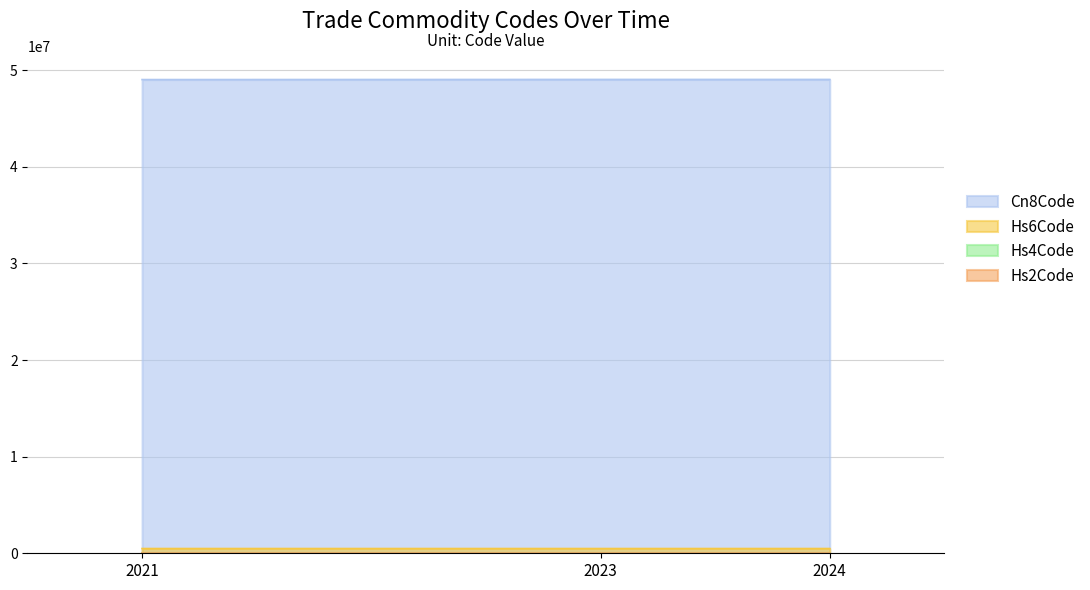

List the labels in order of Hs6Code value, smallest first.

2021, 2023, 2024